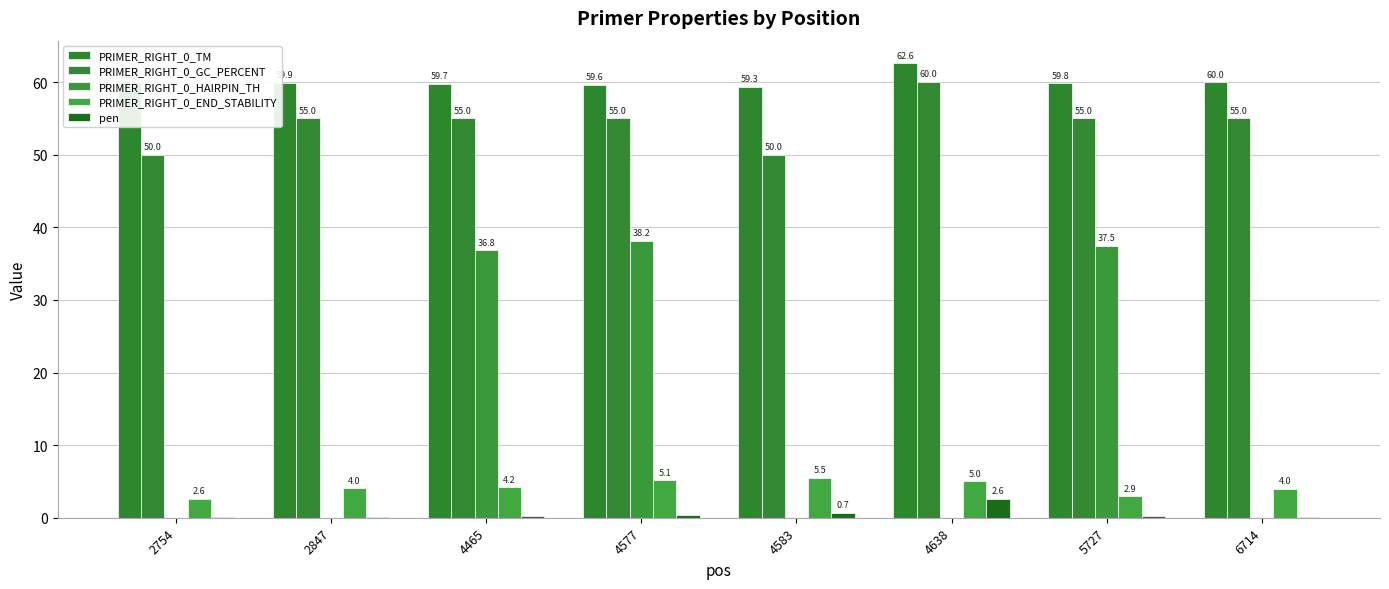

Between 4465 and 4583, which series saw the biggest shift?

PRIMER_RIGHT_0_HAIRPIN_TH